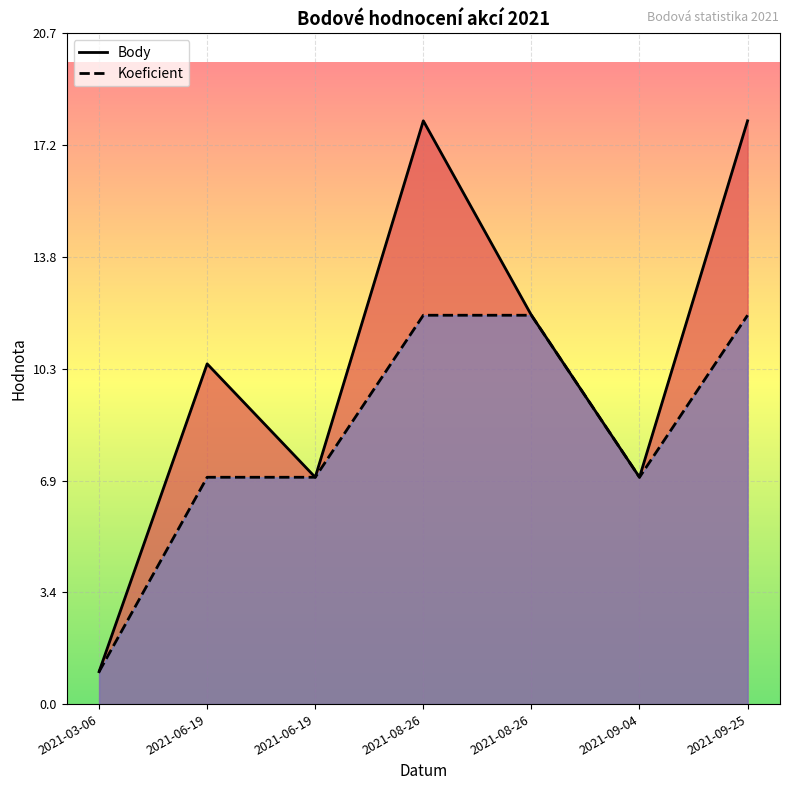

At which label does Body reach its minimum?

2021-03-06